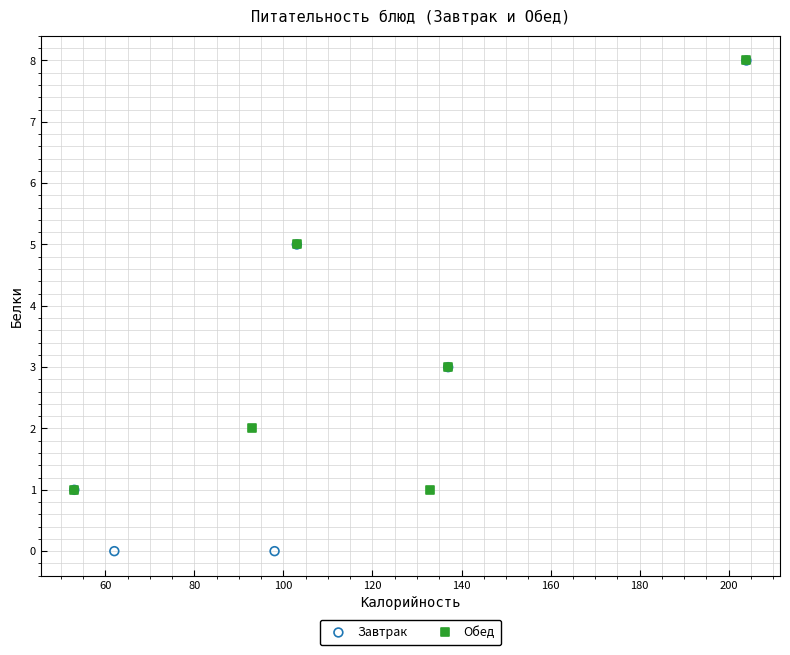

Which series contains the lowest Y value?

Завтрак